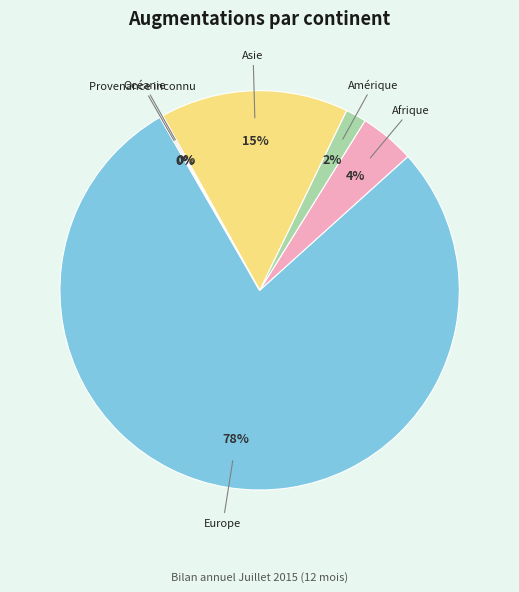

Combined, do Asie and Afrique account for over 50%?

No